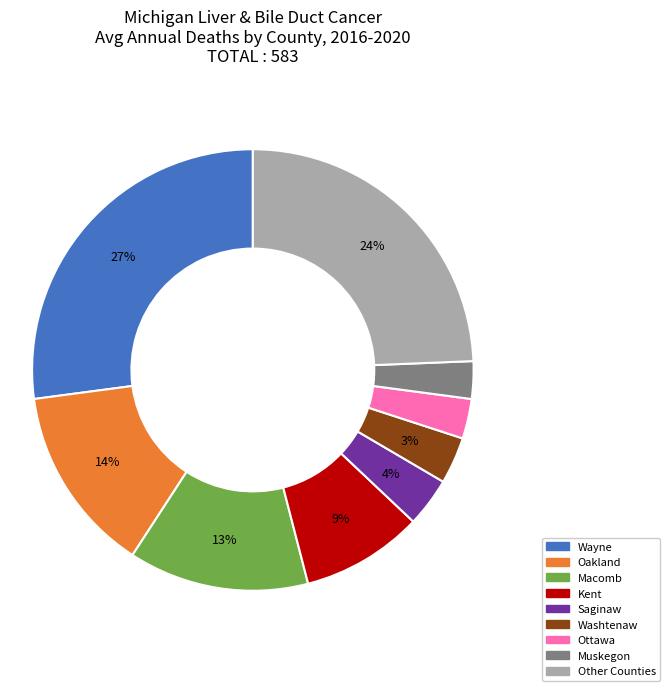

Is there any slice that represents more than half of the pie?

No